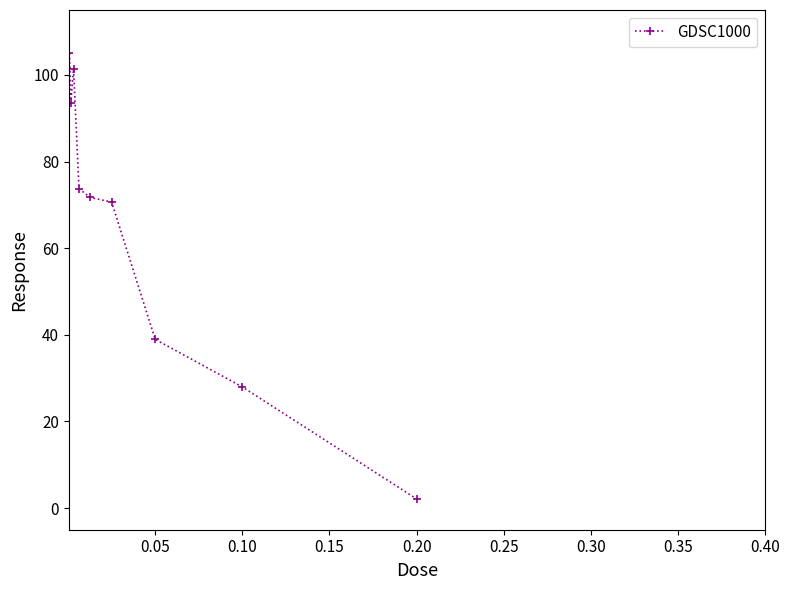

What is the average value?

65.0